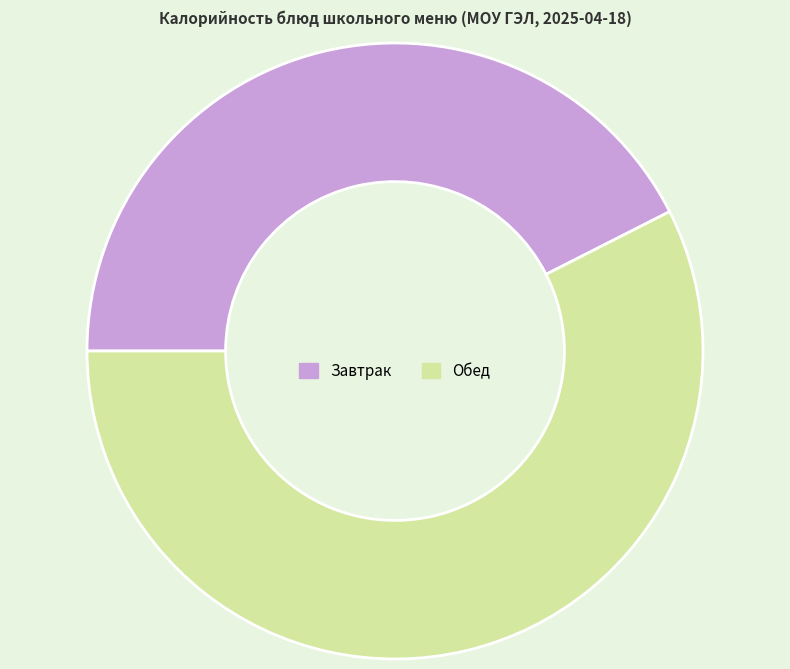

Is there a majority slice in this chart?

Yes